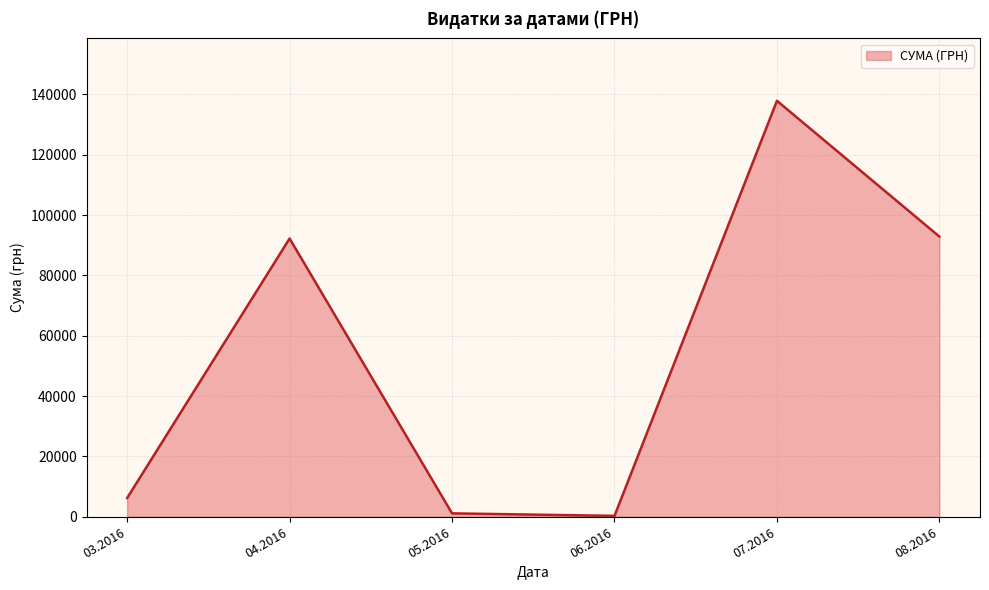

What is the change in value from 03.2016 to 07.2016?

+131624.6